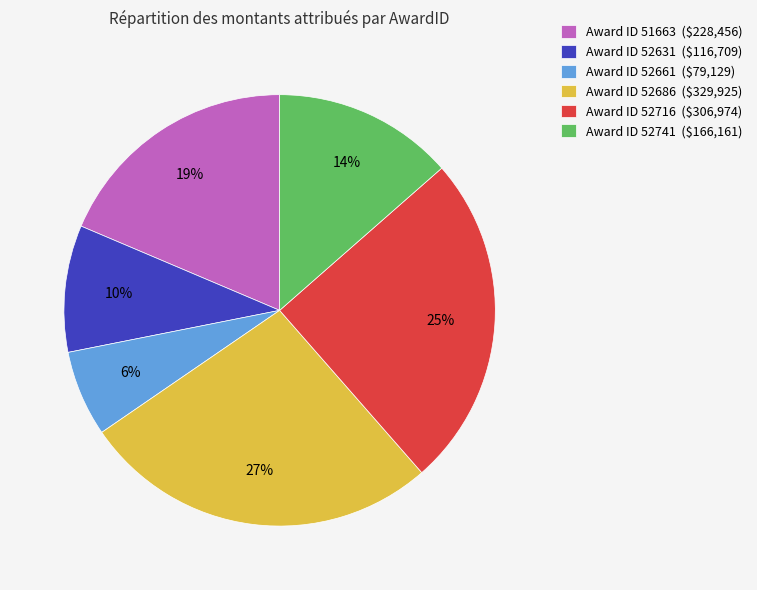

Does Award ID 52631 ($116,709) account for over 50% of the chart?

No